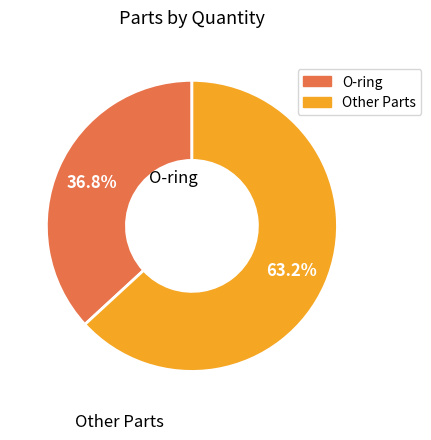

Does any single category account for the majority?

Yes